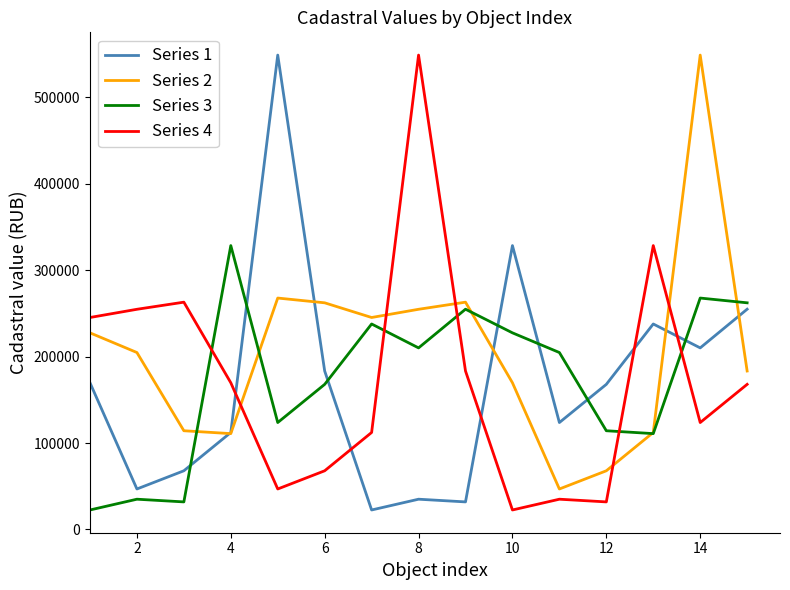

Which series ends up on top after the final intersection of Series 2 and Series 4?

Series 2